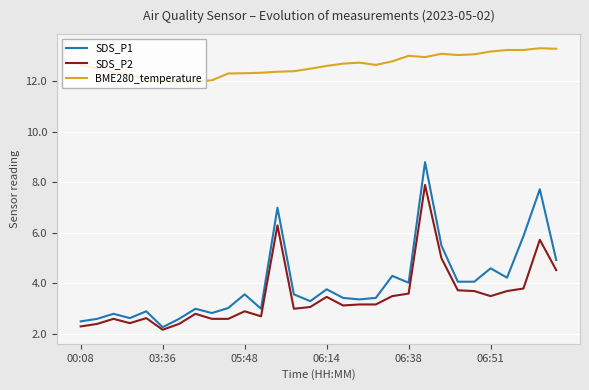

What is the average value of the SDS_P2 series?

3.5